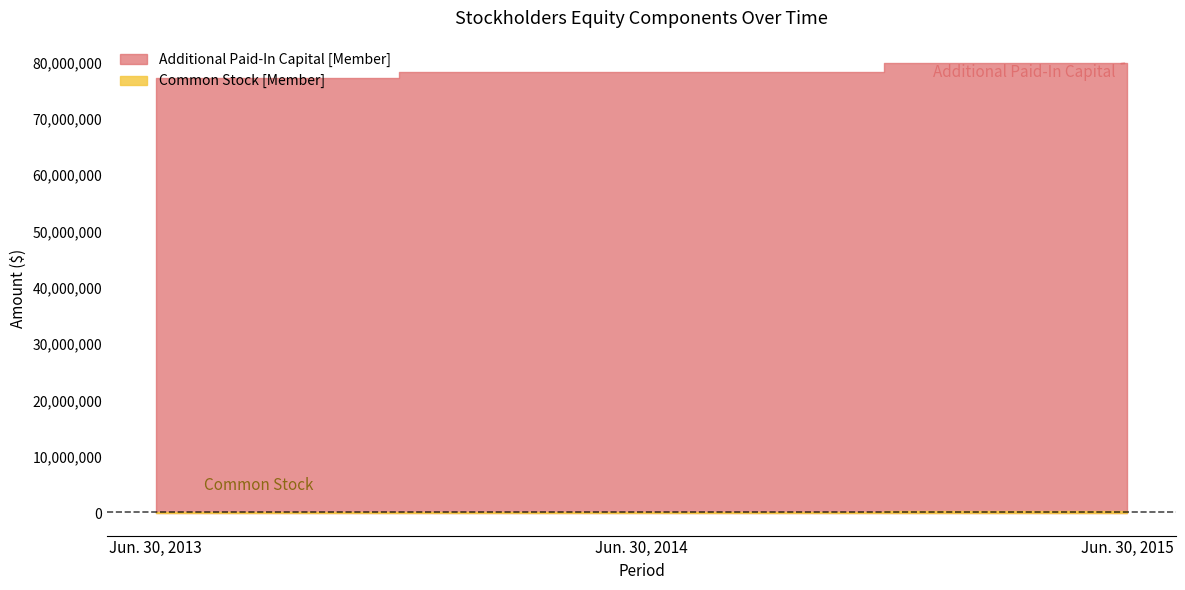

How many lines are shown in the chart?

2